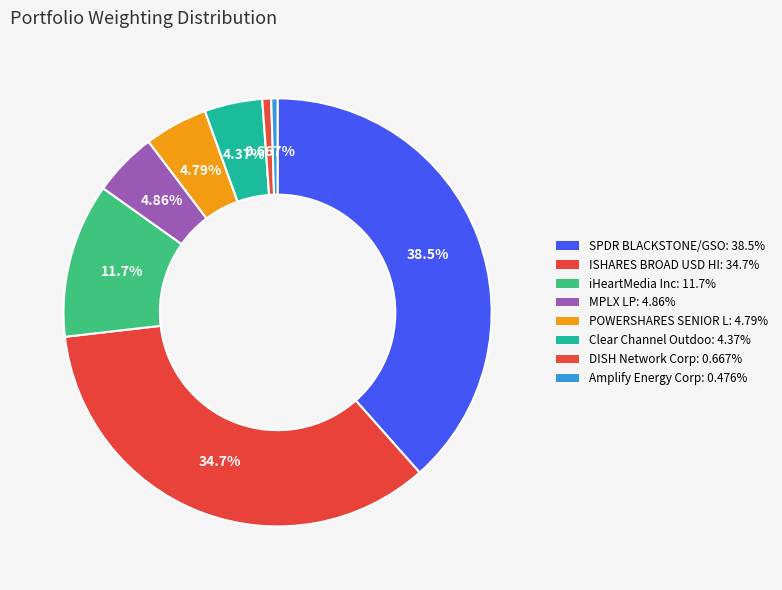

How many segments does this pie chart have?

8